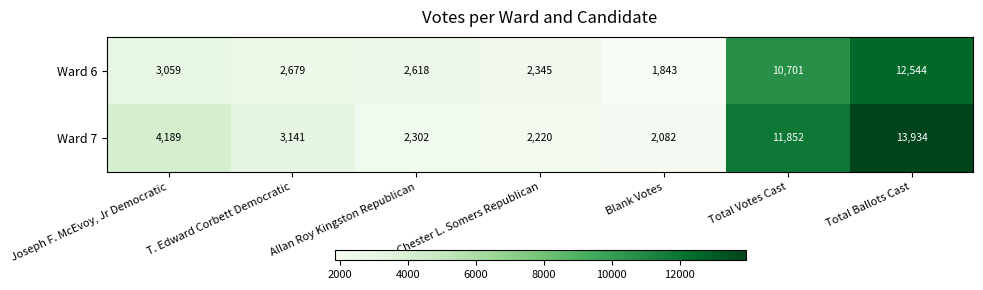

At which category does the chart reach its minimum across all series?

Blank Votes